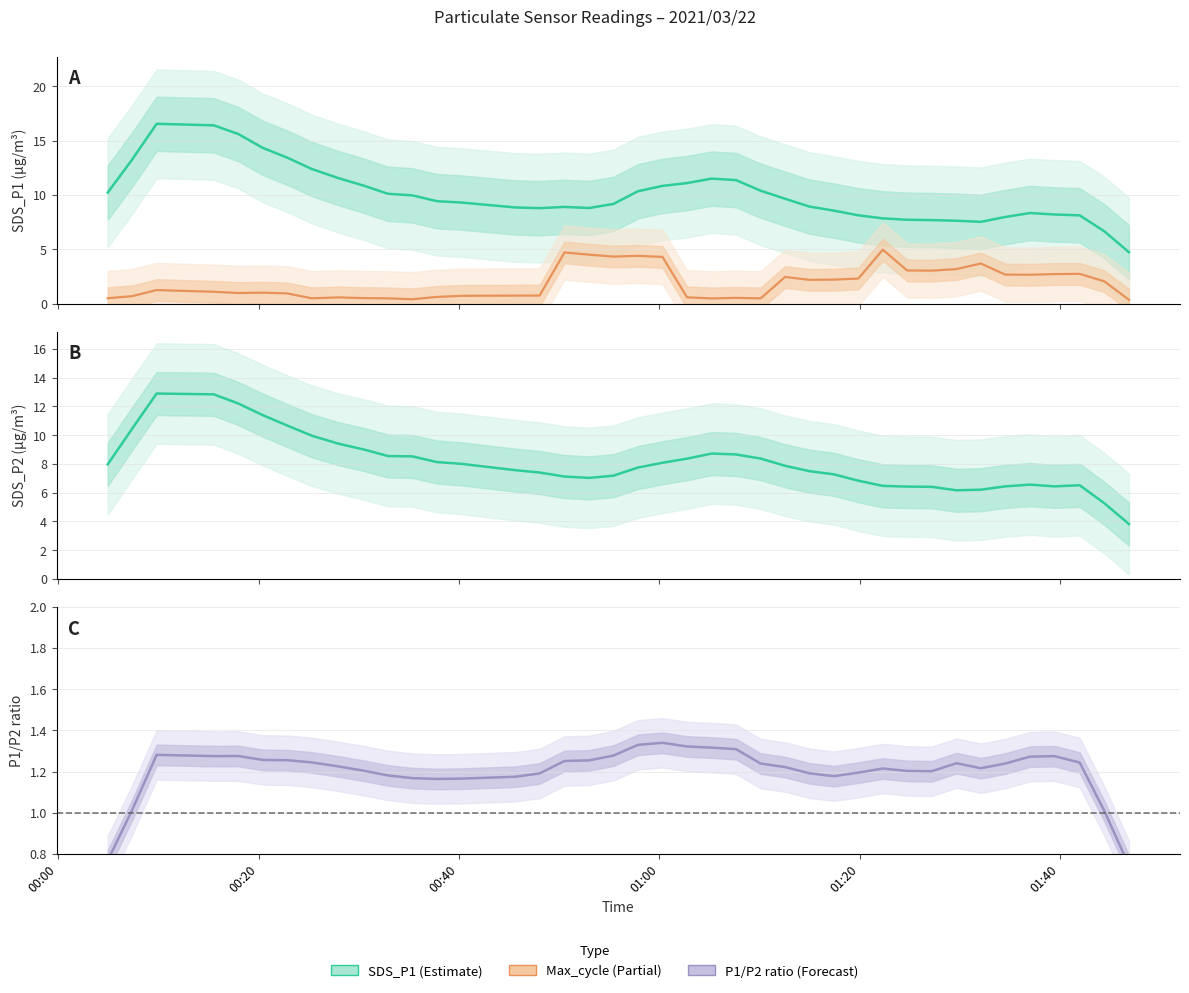

Is the value of P1/P2 ratio at 15 greater than the value of Max_cycle (norm) at 22?

Yes